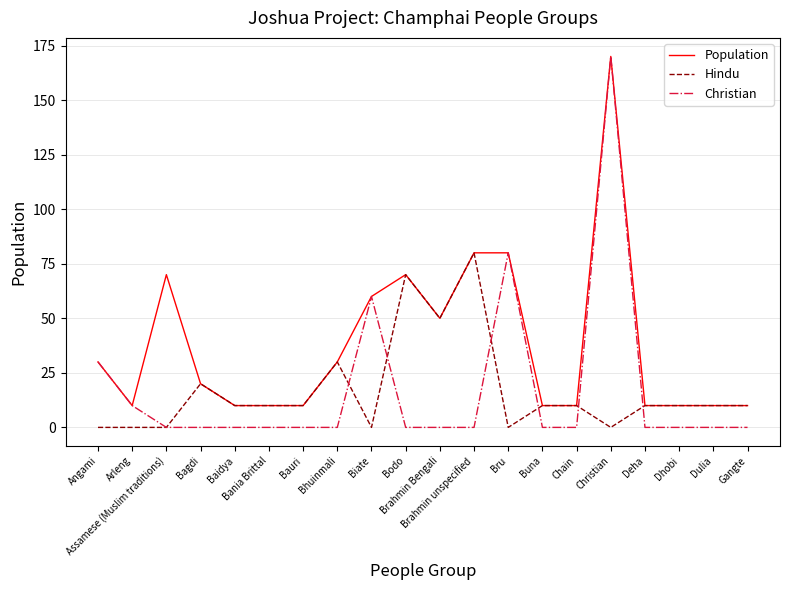

At which label does Population first exceed 20?

Angami